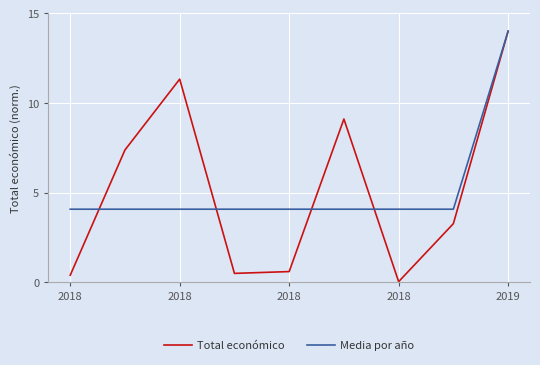

Which series has the widest spread of values?

Total económico